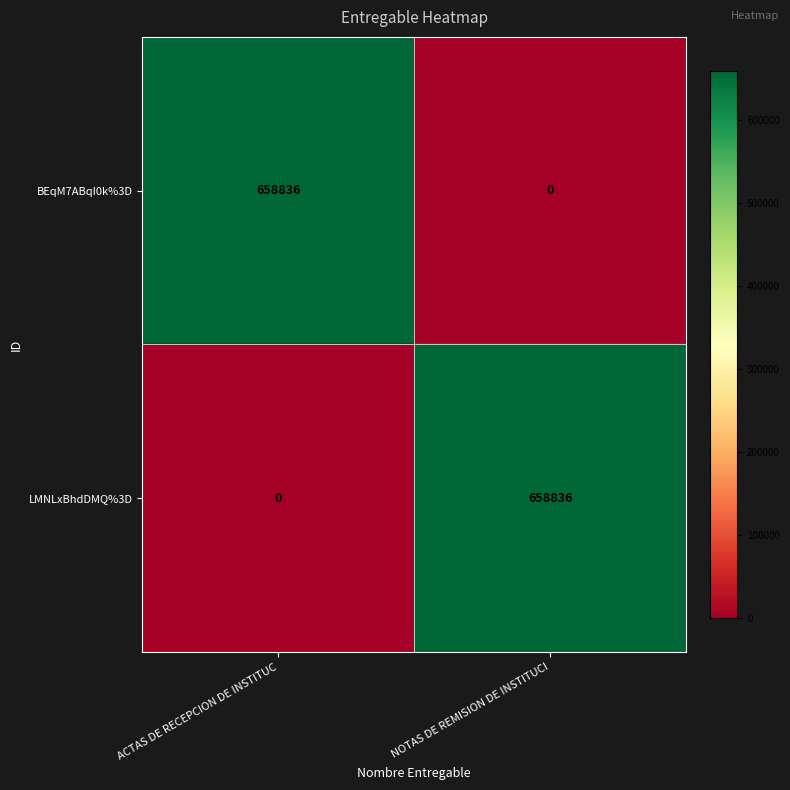

What is the spread (max minus min) of values at ACTAS DE RECEPCION DE INSTITUC?

658836